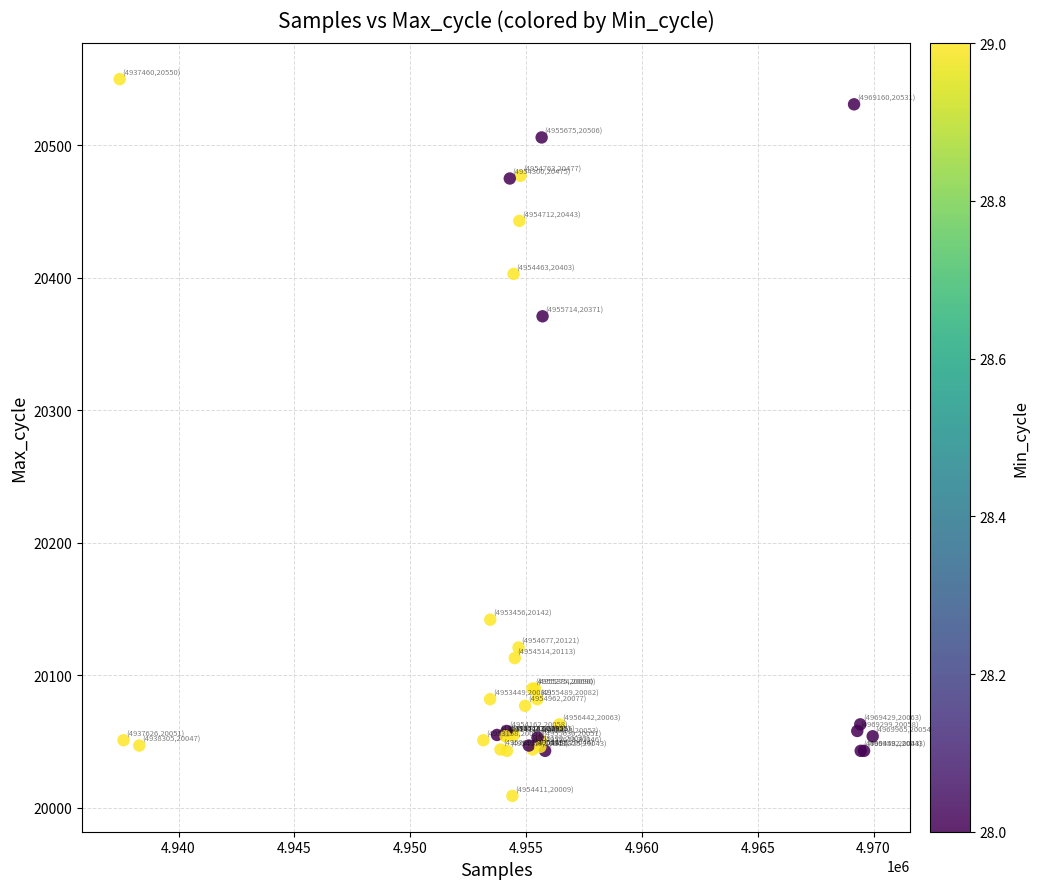

What Y value in the scatter plot is closest to 20279?

20371